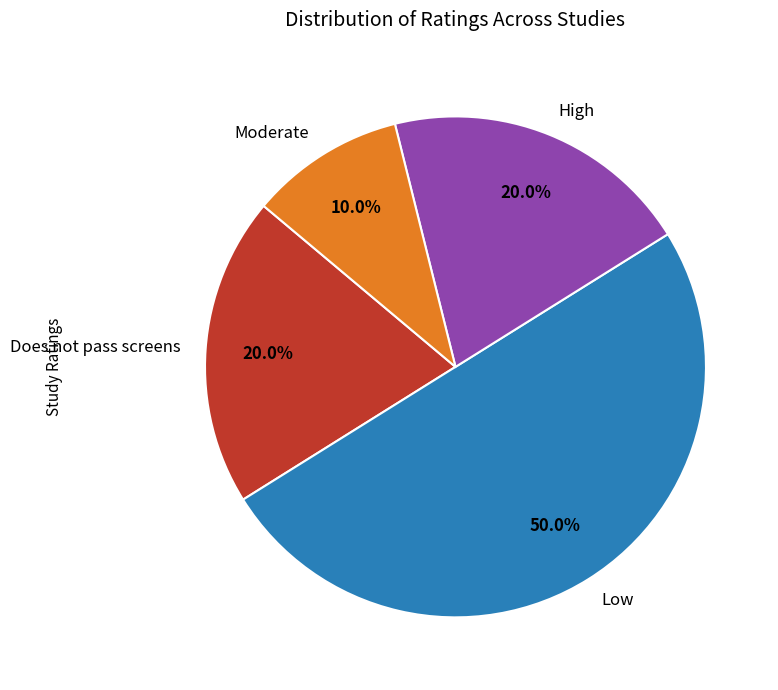

Which slice is the largest?

Low